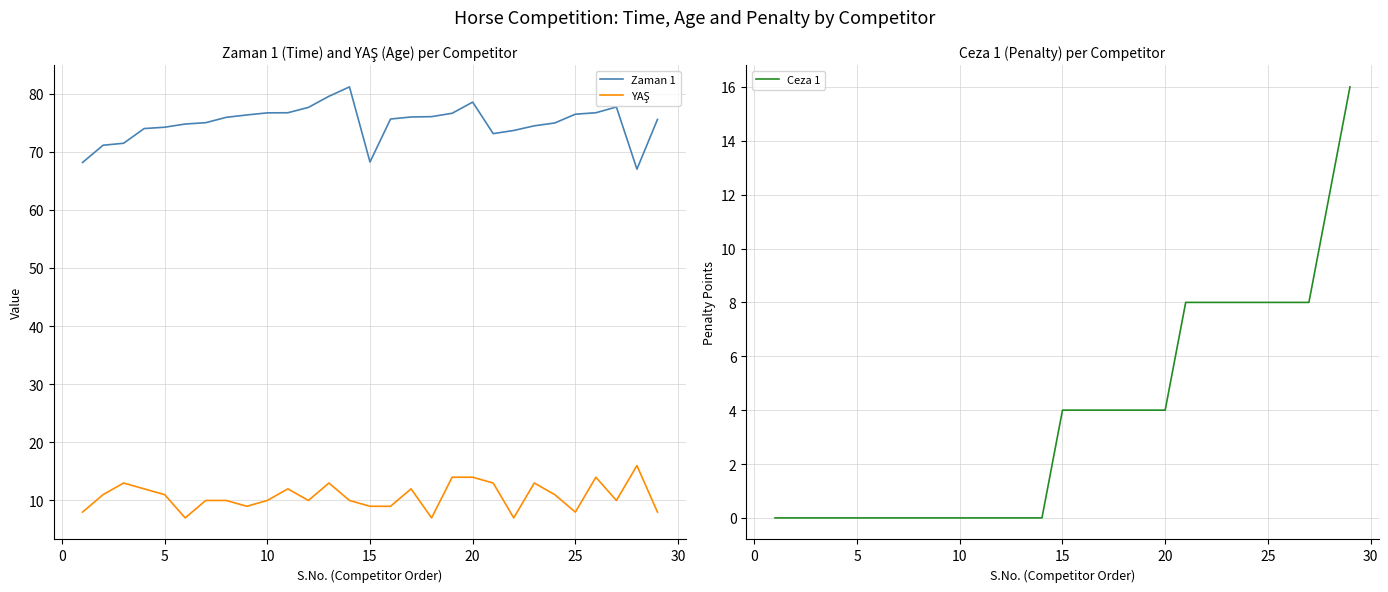

What is the lowest value of the Zaman 1 series?

67.0